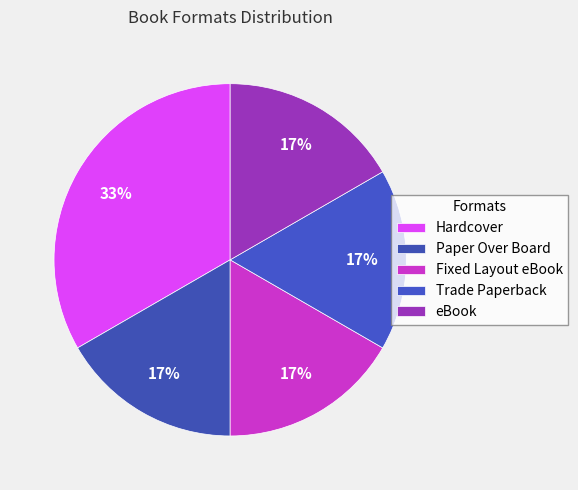

To the nearest percent, what portion does Trade Paperback represent?

17%